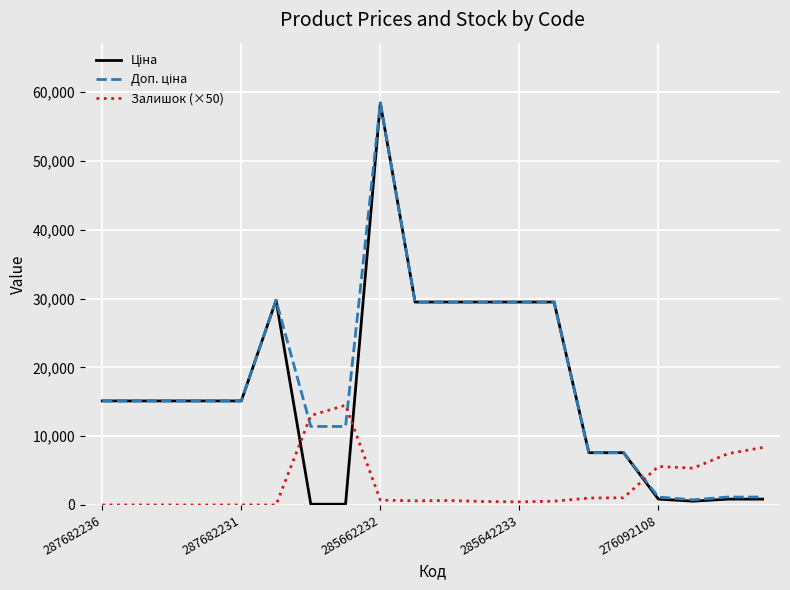

How many categories are shown in the chart?

20